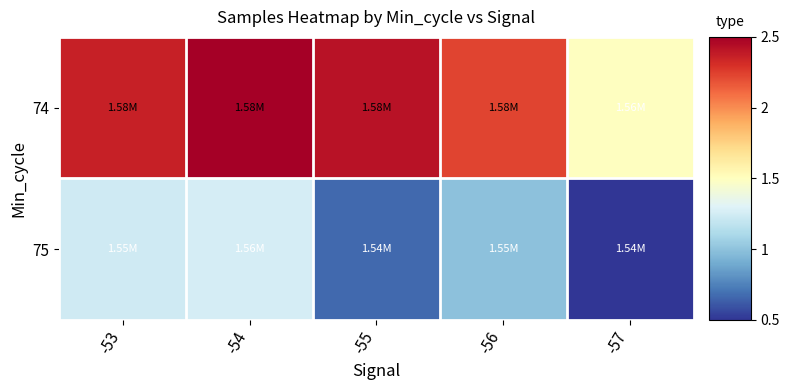

Reading left to right, extract all data points from this chart.

74: -53=2.4	-54=2.5	-55=2.4	-56=2.2	-57=1.5
75: -53=1.2	-54=1.3	-55=0.7	-56=1.0	-57=0.5